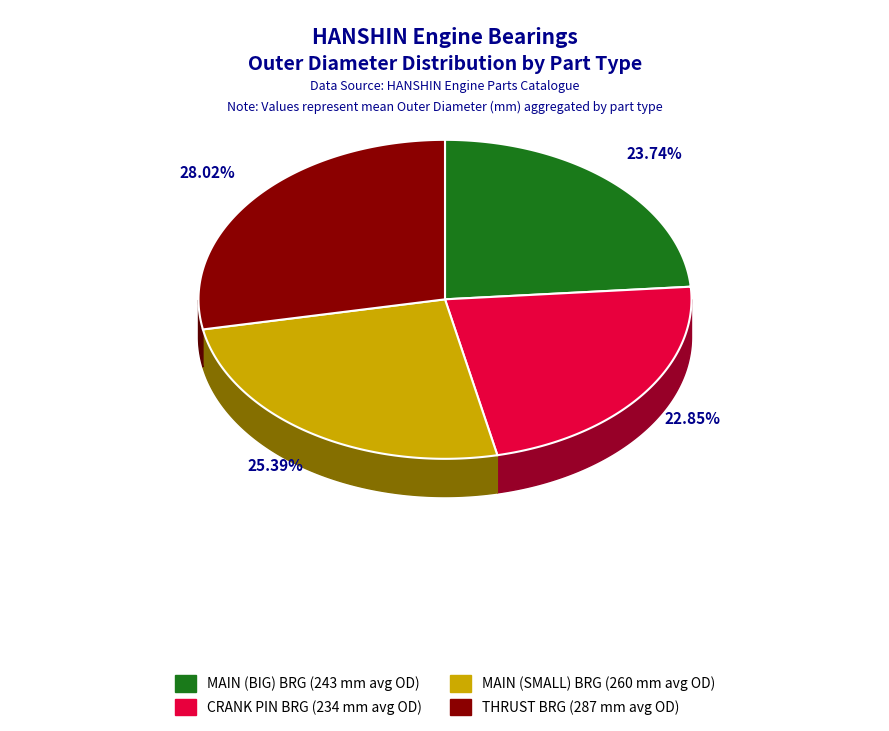

True or false: MAIN (BIG) BRG accounts for 23% of the total.

True